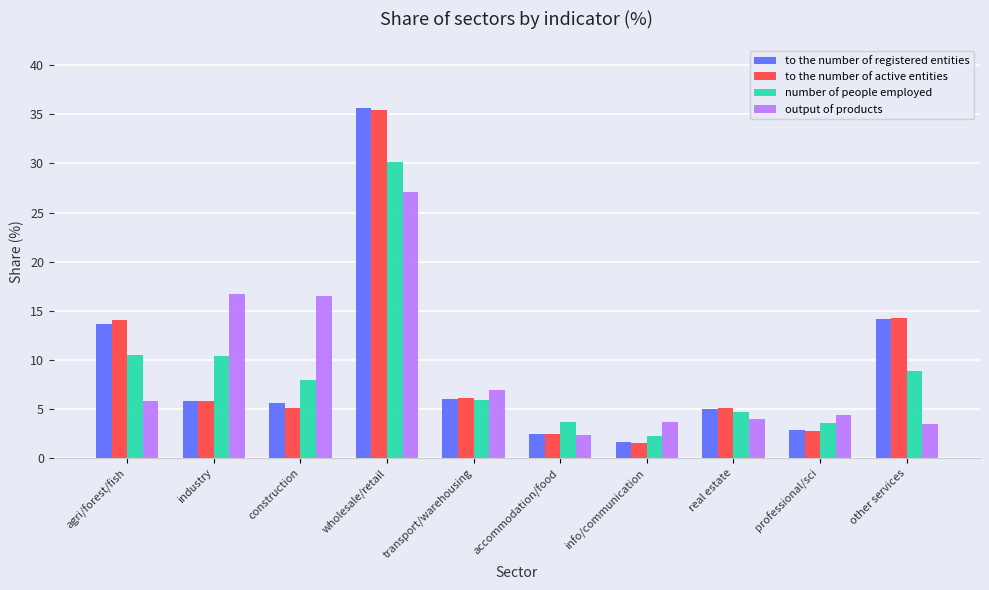

What is the spread (max minus min) of values at industry?

10.9